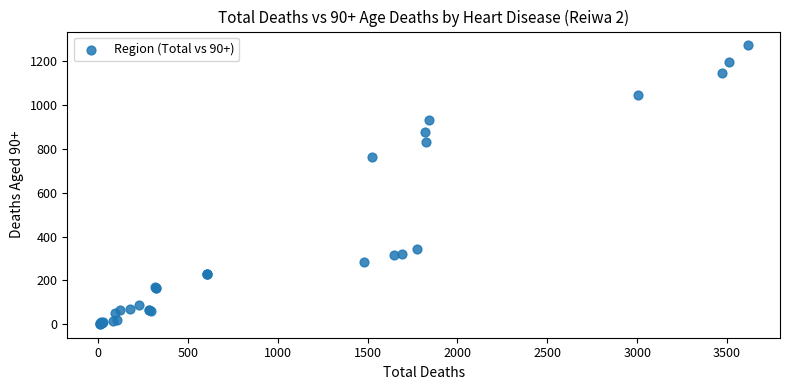

What Y value in the scatter plot is closest to 637?

763